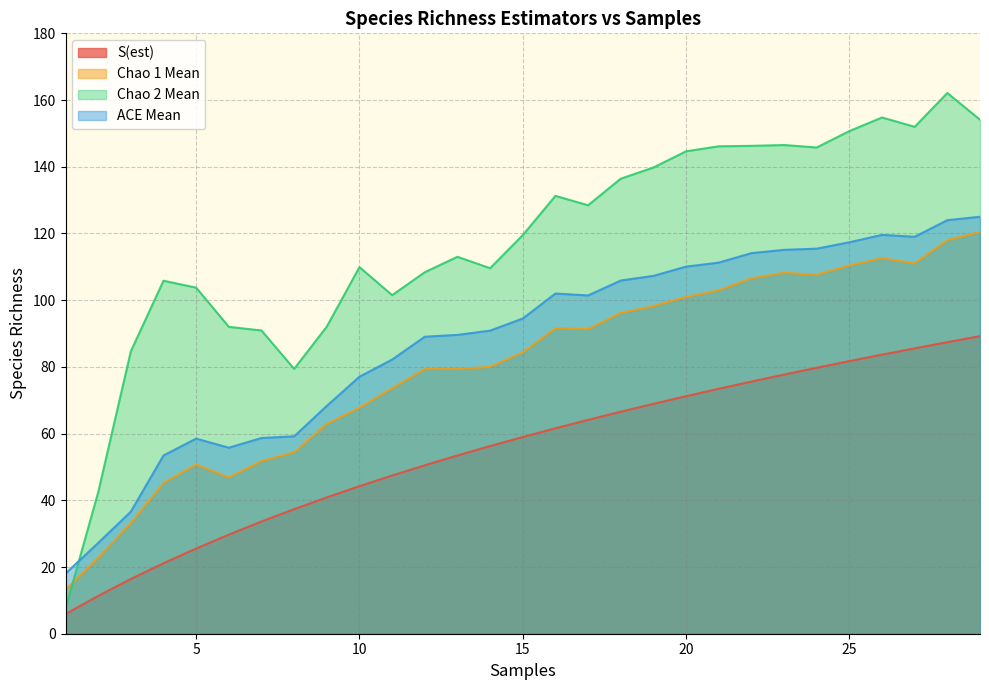

Which category has the highest value across all series?

28